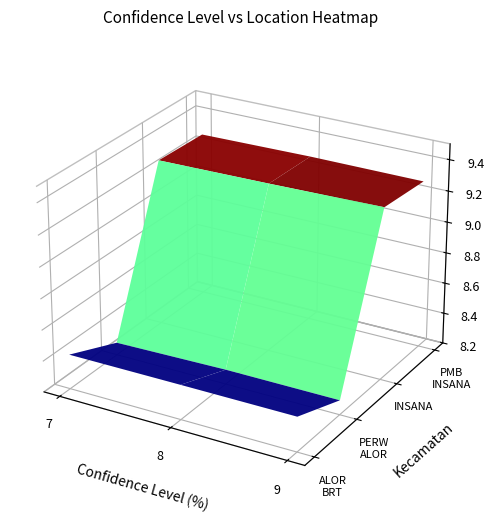

Is it true that 9 equals 8.4 at 3?

True